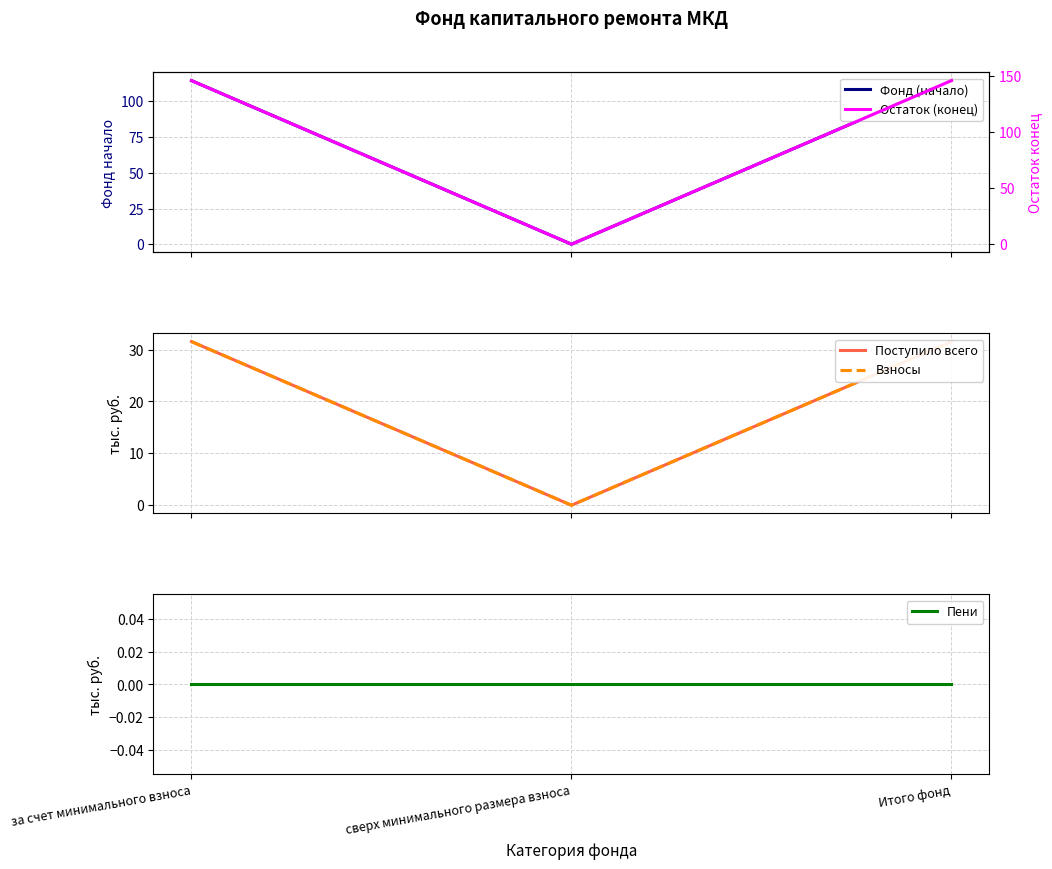

Which series has the largest total across all categories?

Остаток (конец)